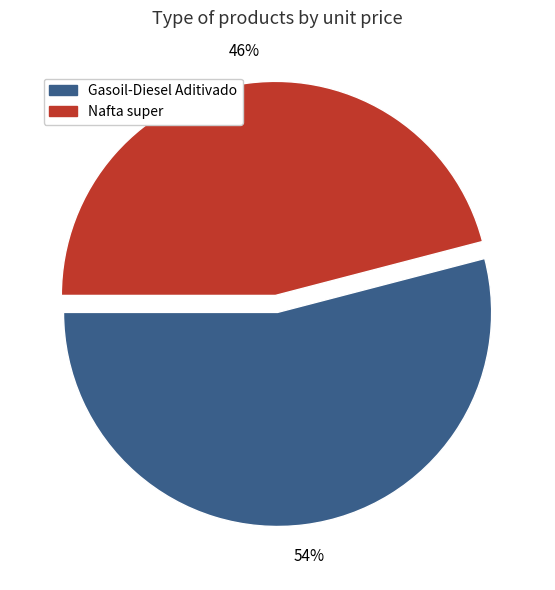

Do Nafta super and Gasoil-Diesel Aditivado together represent more than half of the pie?

Yes